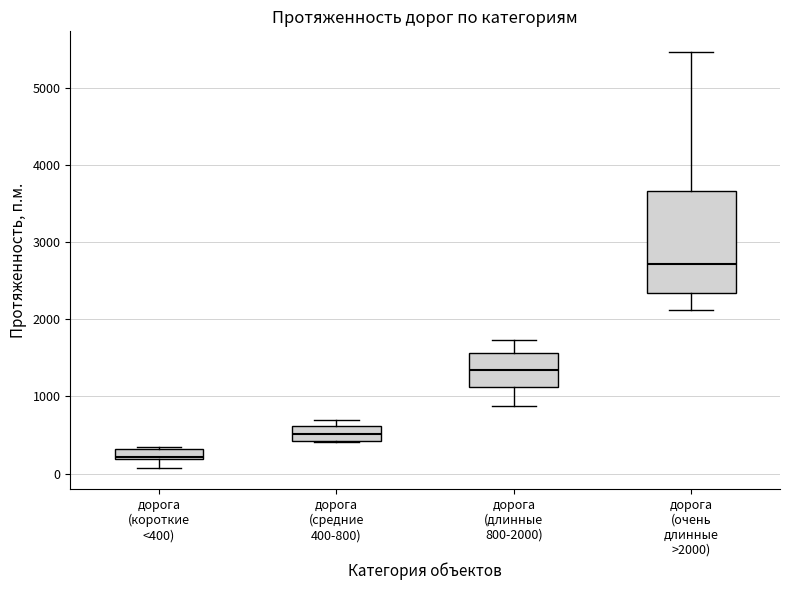

Which box has the lowest median line?

дорога (короткие <400)